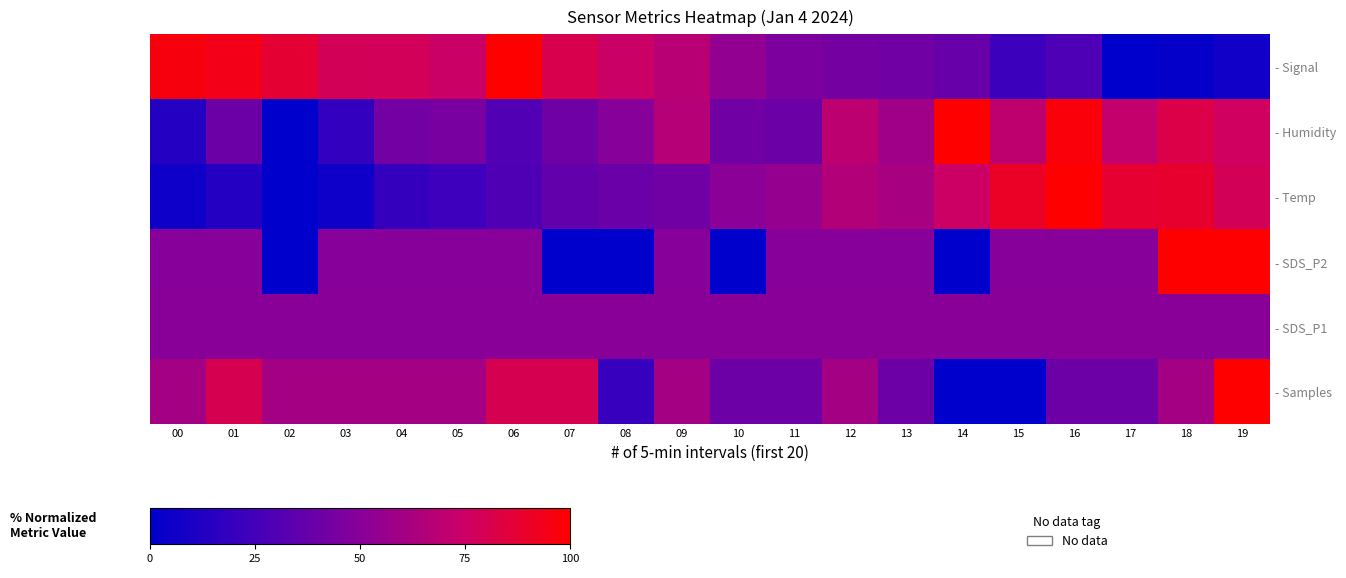

Rank the series at 15 from lowest to highest value.

- Samples, - Signal, - SDS_P2, - SDS_P1, - Humidity, - Temp